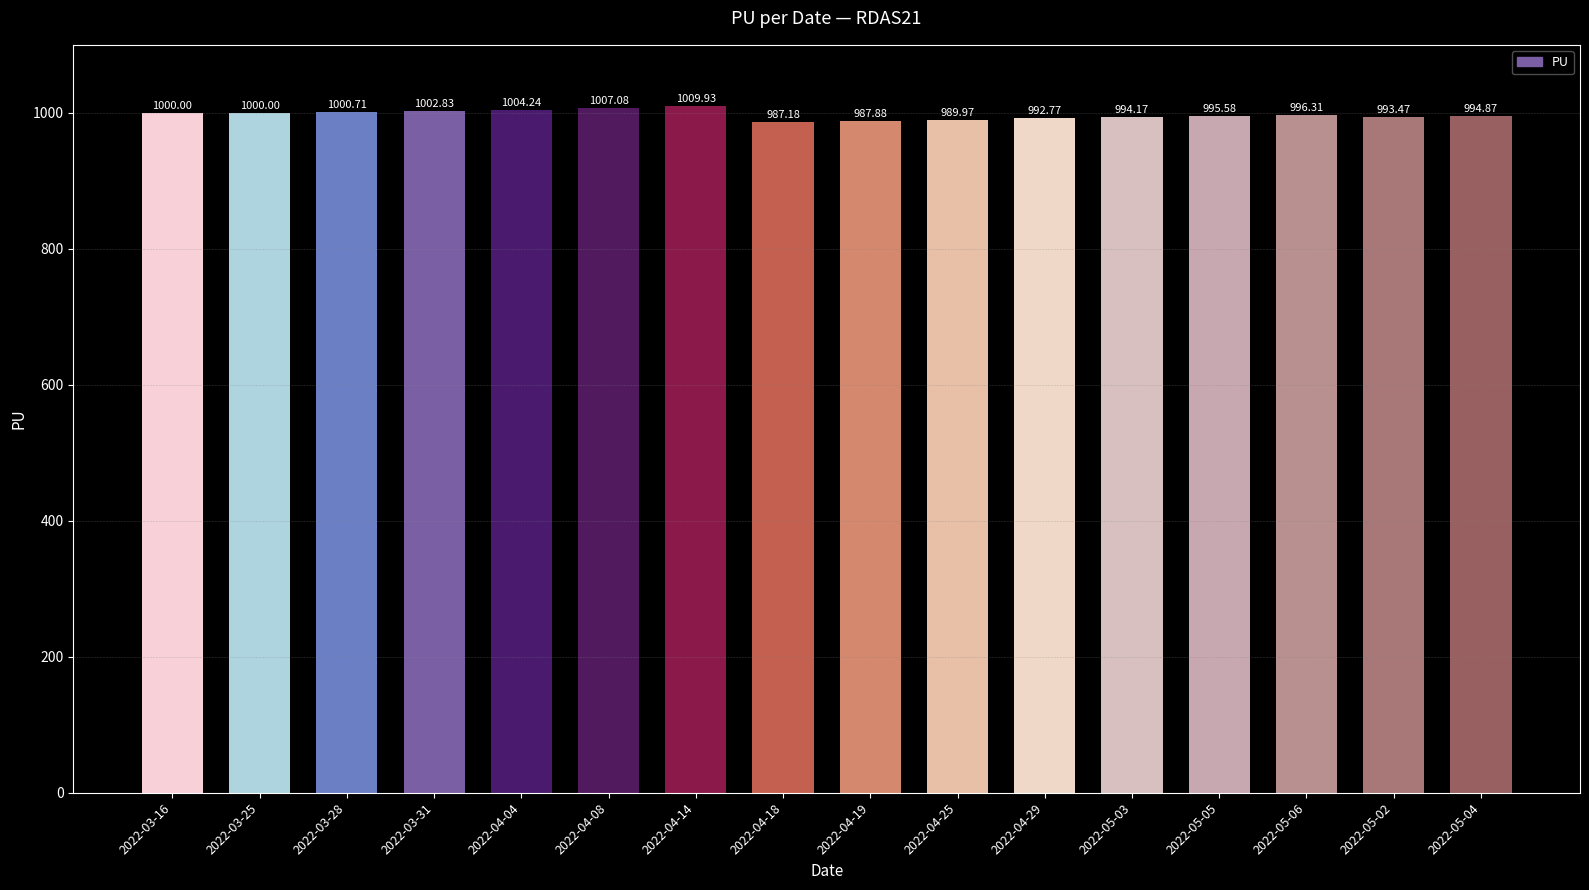

At which category does the chart reach its minimum across all series?

2022-04-18